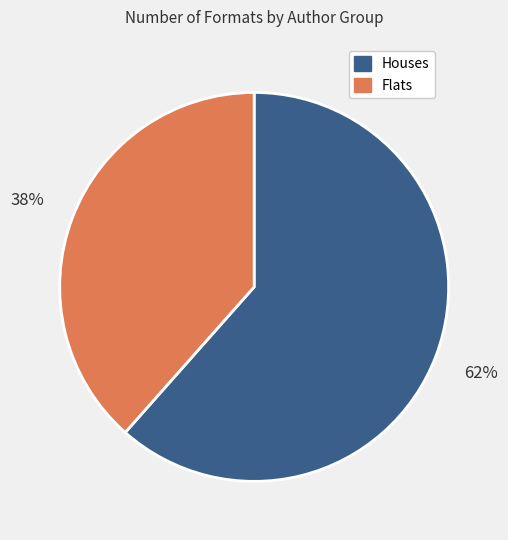

Count the number of slices in the pie.

2